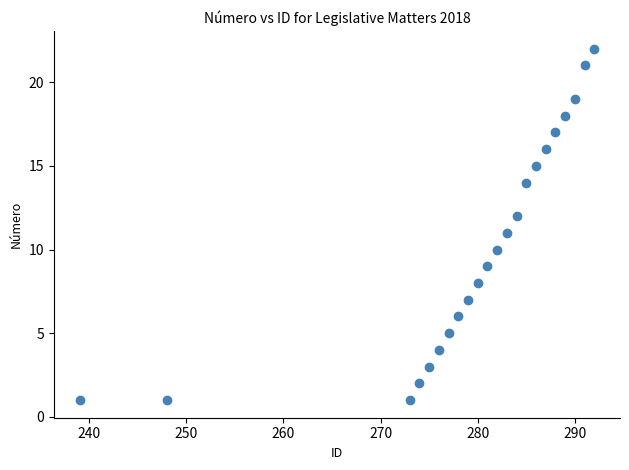

What is the range of Y values (max minus min)?

21